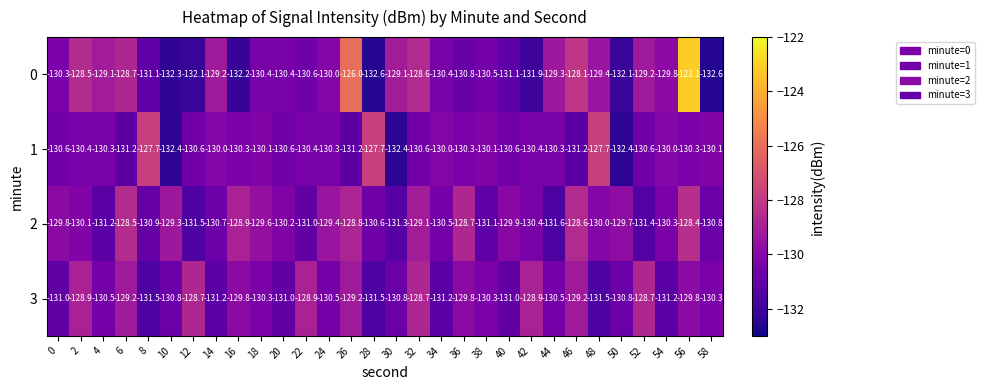

What is the difference between the 1 values at 6 and 0?

0.6